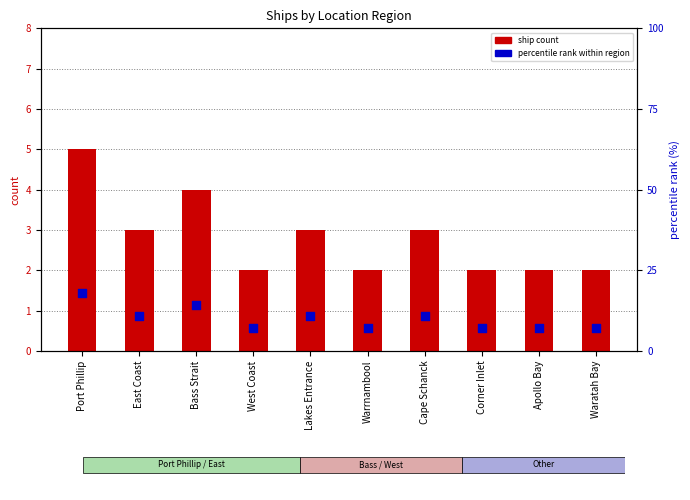

Which series has the largest total across all categories?

percentile rank within region